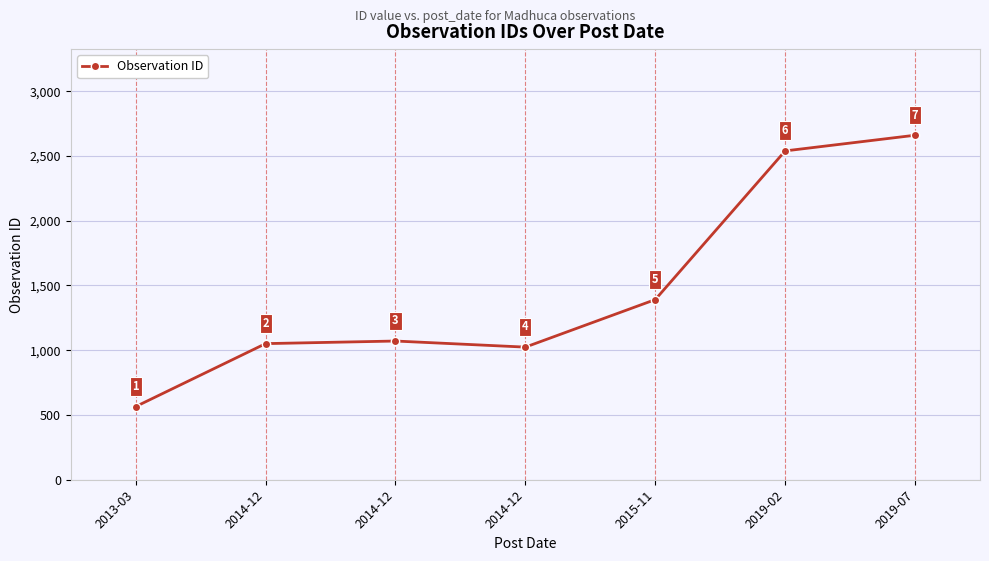

True or false: the data shows 2660 at 2019-07.

True